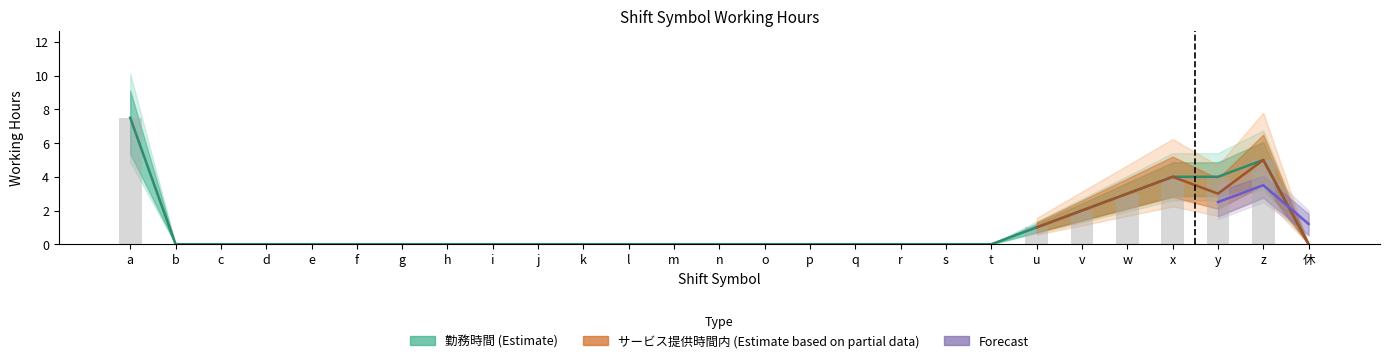

At r, list the series in order from largest to smallest.

勤務時間, サービス提供時間内の勤務時間